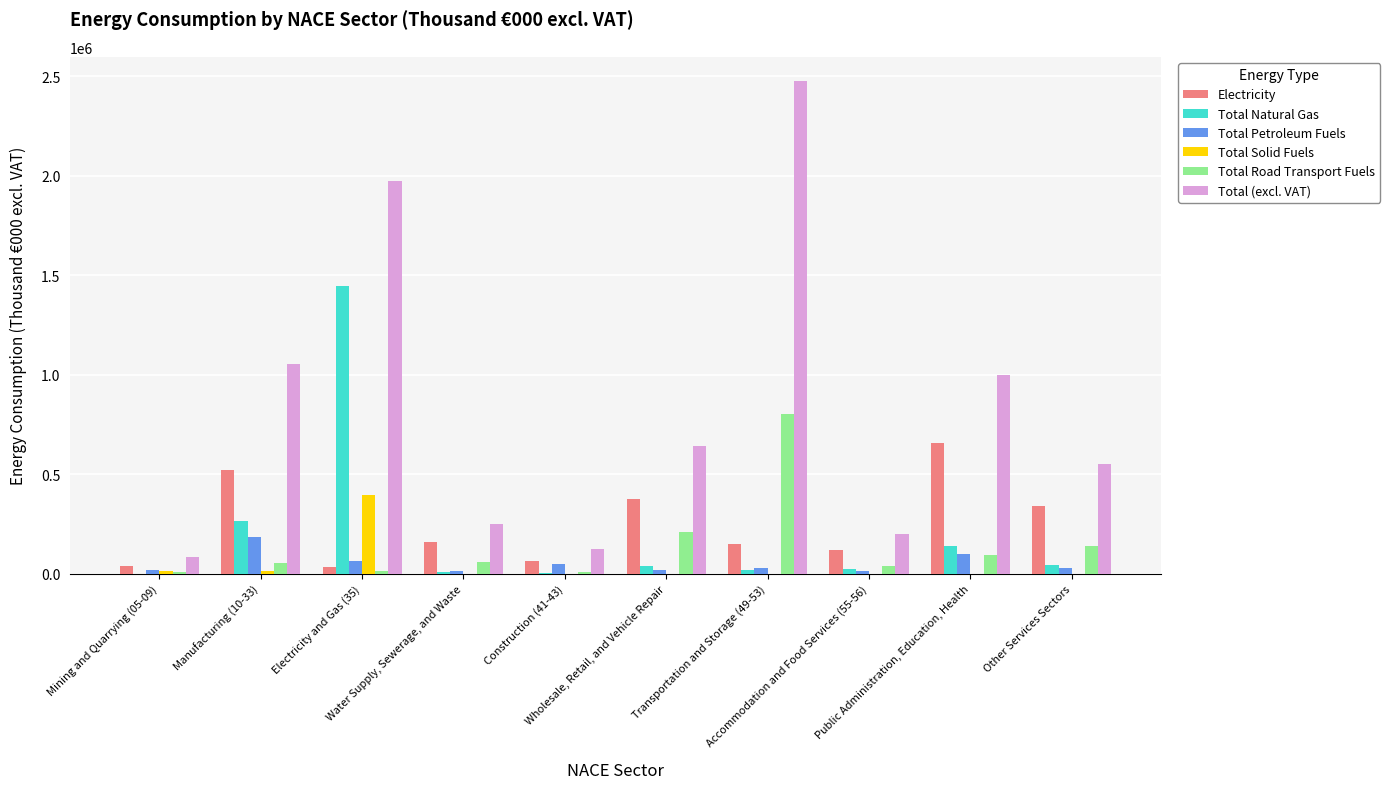

Does the chart contain stacked bars?

No